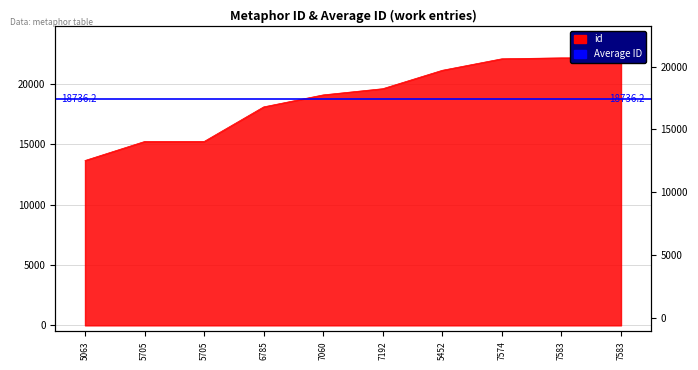

What is the difference between the maximum and minimum values?

8501